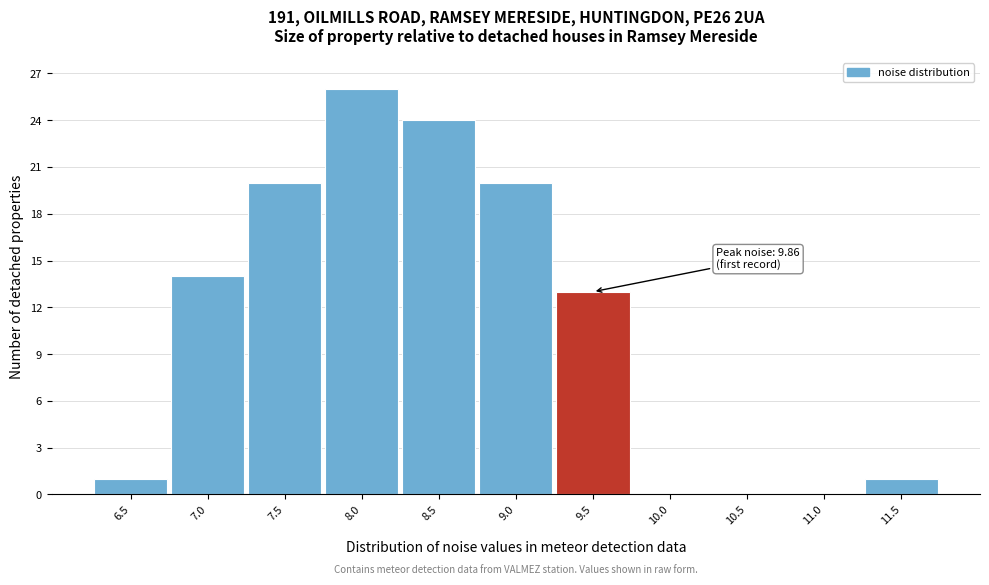

Reading left to right, transcribe all the data shown in this chart.

6.5=1	7.0=14	7.5=20	8.0=26	8.5=24	9.0=20	9.5=13	10.0=0	10.5=0	11.0=0	11.5=1